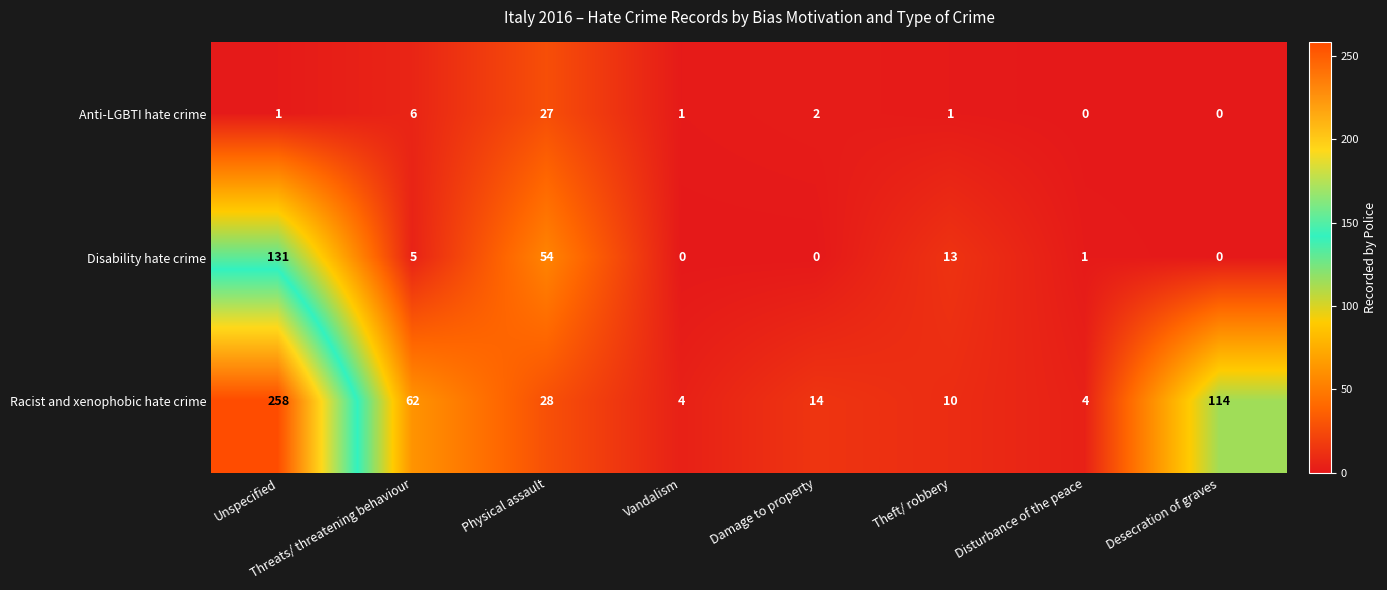

What is the maximum value for Disability hate crime?

131